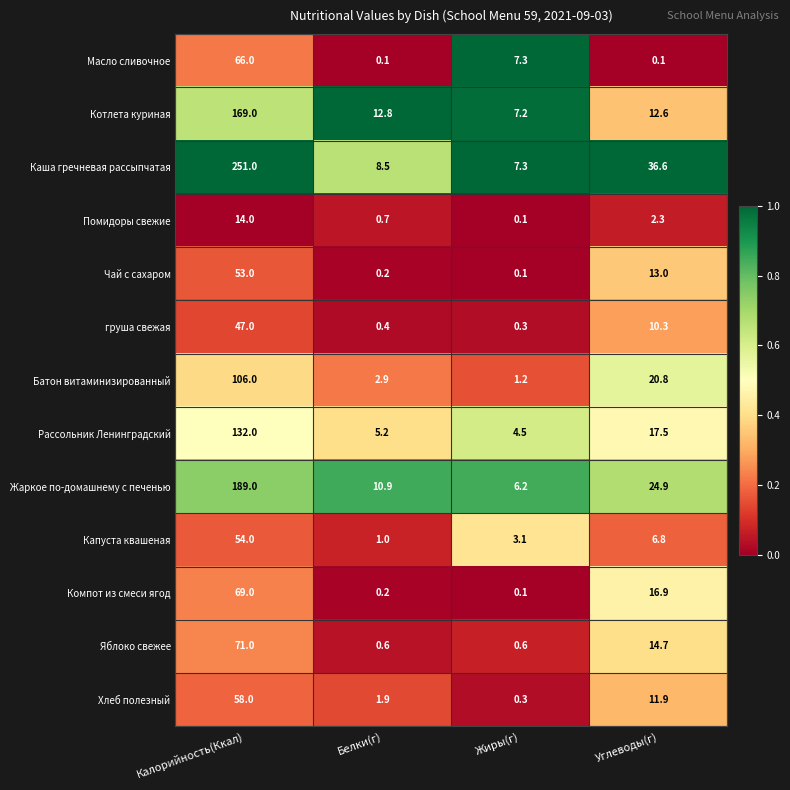

What is the maximum value shown in the chart?

251.0